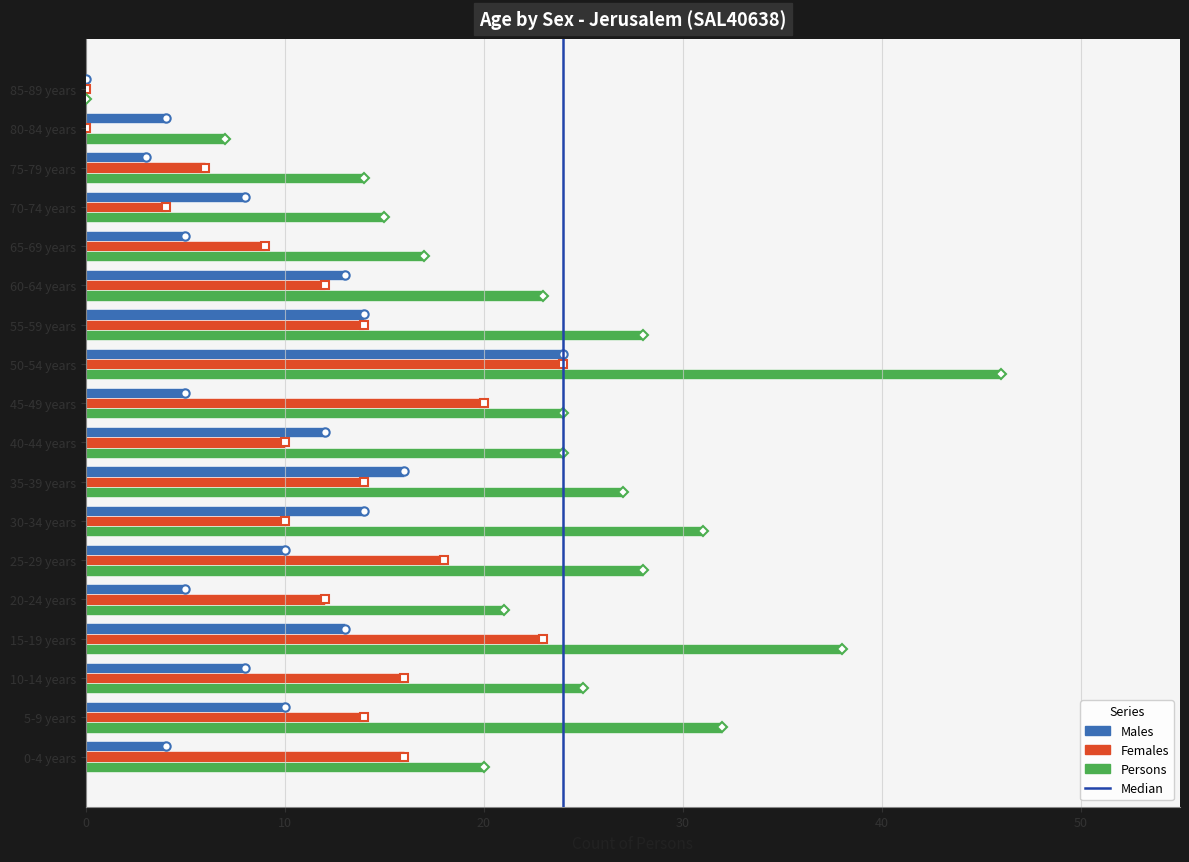

What is the sum of the Males values at 40-44 years and 75-79 years?

15